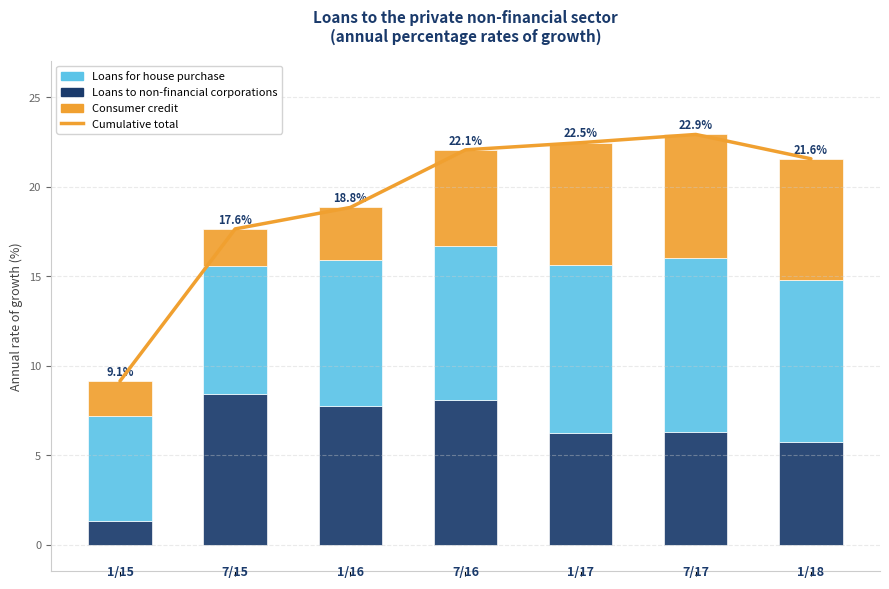

What is the difference between the maximum and minimum values in the Cumulative total series?

13.8